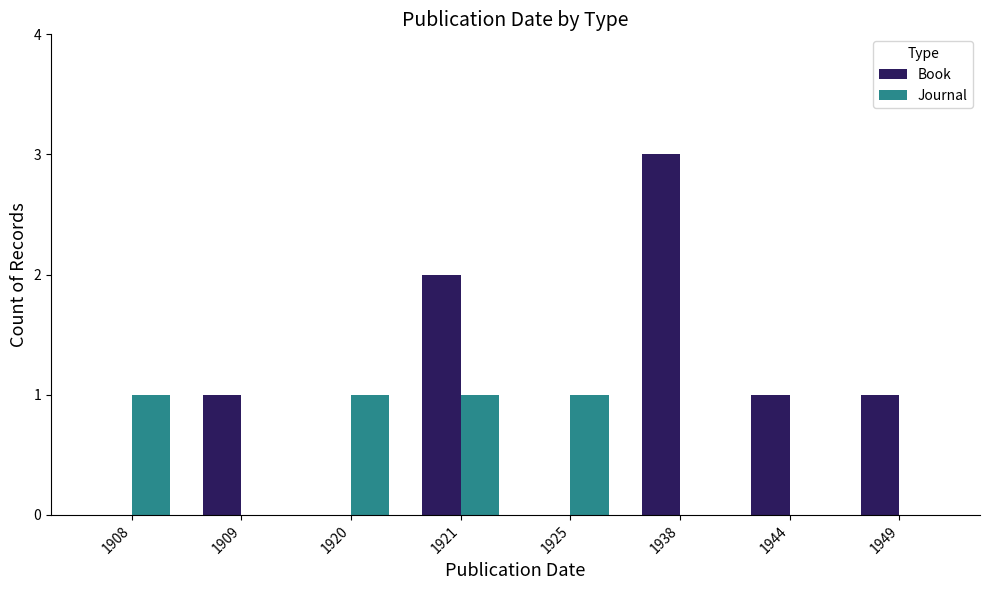

What is the spread (max minus min) of values at 1949?

1